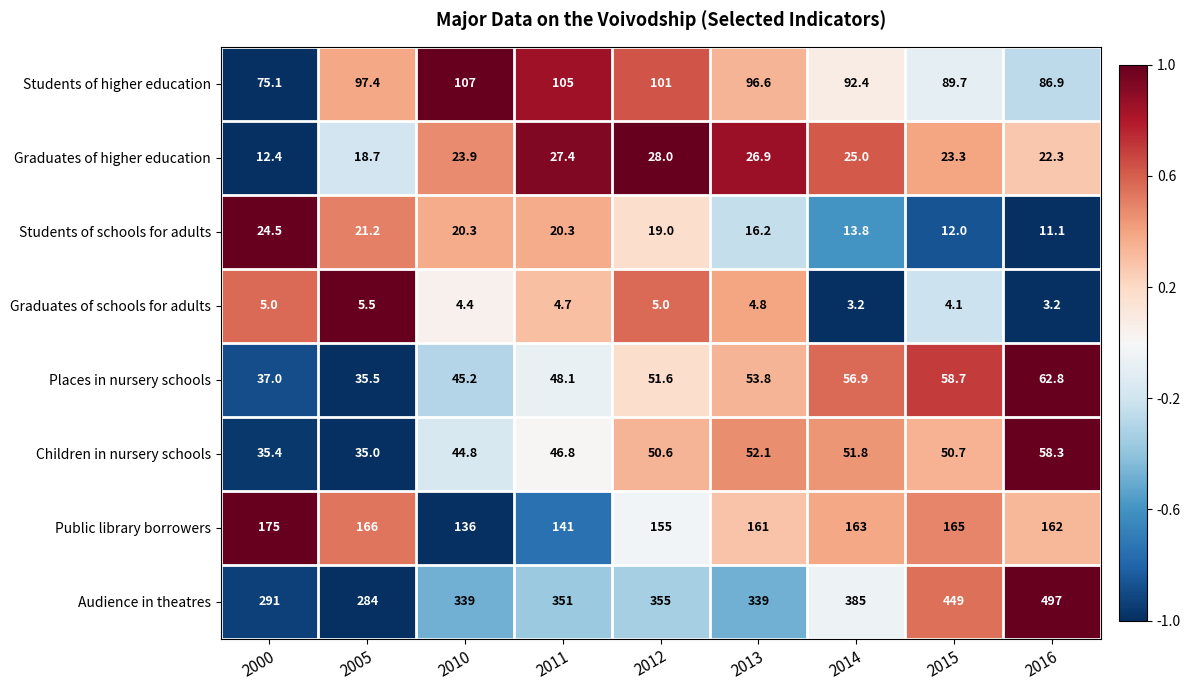

Rank the series at 2012 from highest to lowest value.

Audience in theatres, Public library borrowers, Students of higher education, Places in nursery schools, Children in nursery schools, Graduates of higher education, Students of schools for adults, Graduates of schools for adults